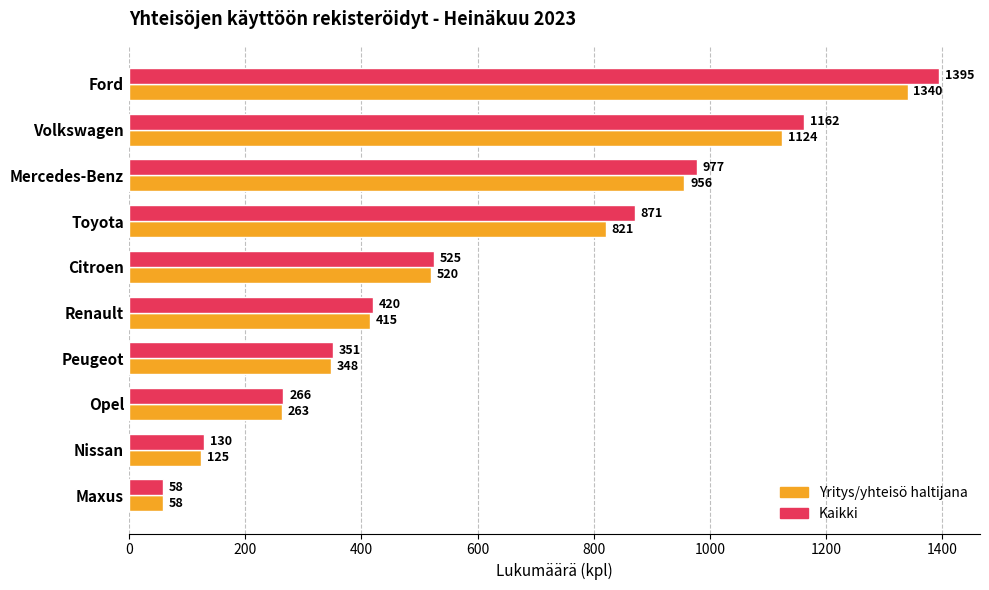

Which category has the lowest value in the Kaikki series?

Maxus